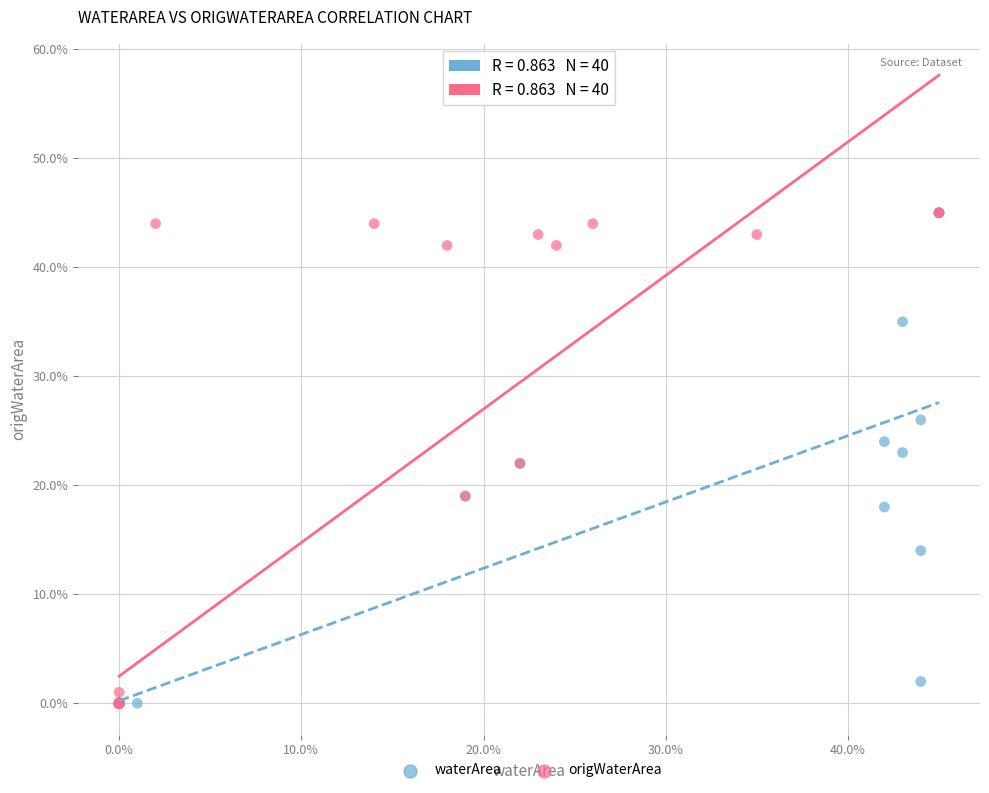

What are all the series names shown in the legend?

waterArea, origWaterArea